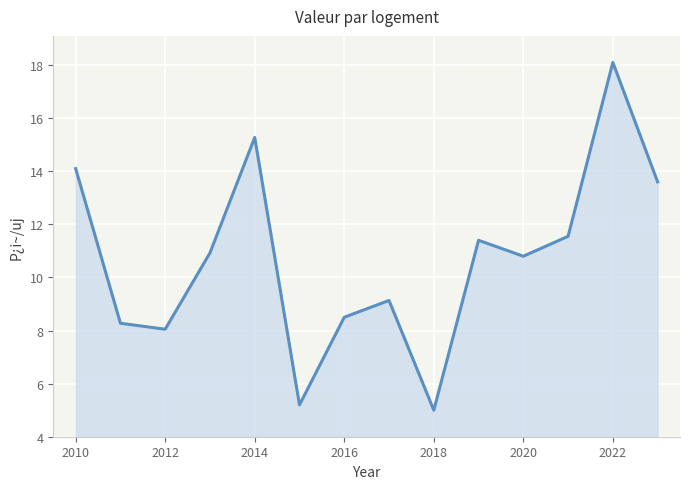

What is the maximum value shown in the chart?

18.1